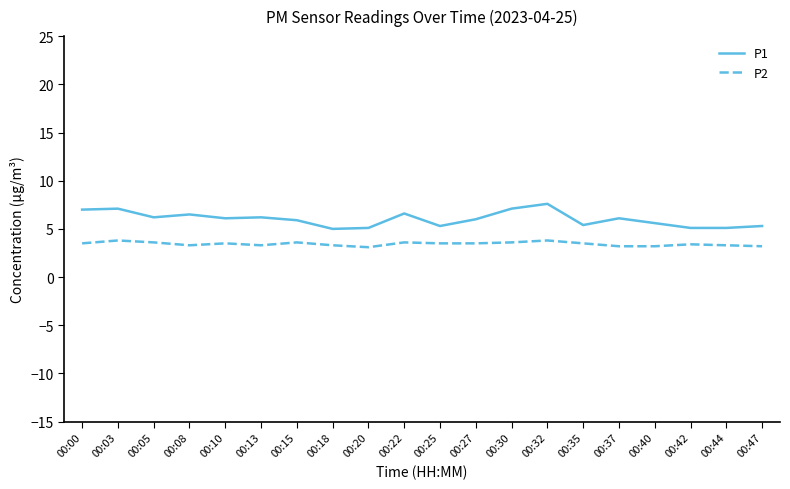

What is the spread (max minus min) of values at 00:05?

2.6